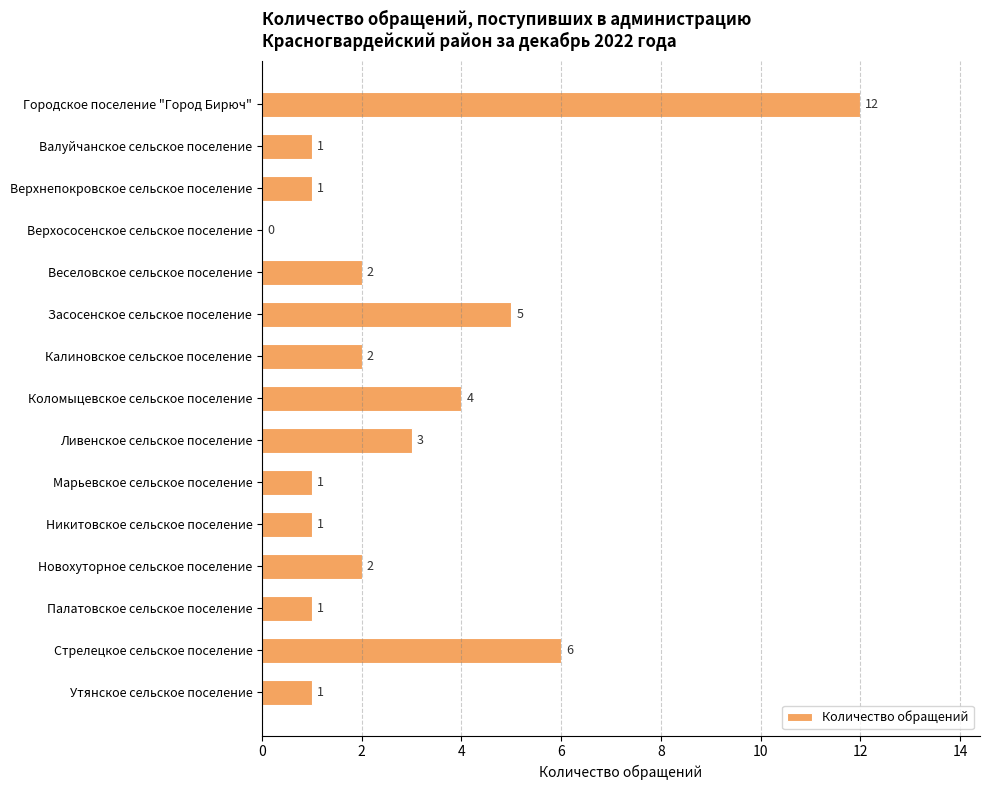

Is it true that the value at Верхососенское сельское поселение is 0?

True